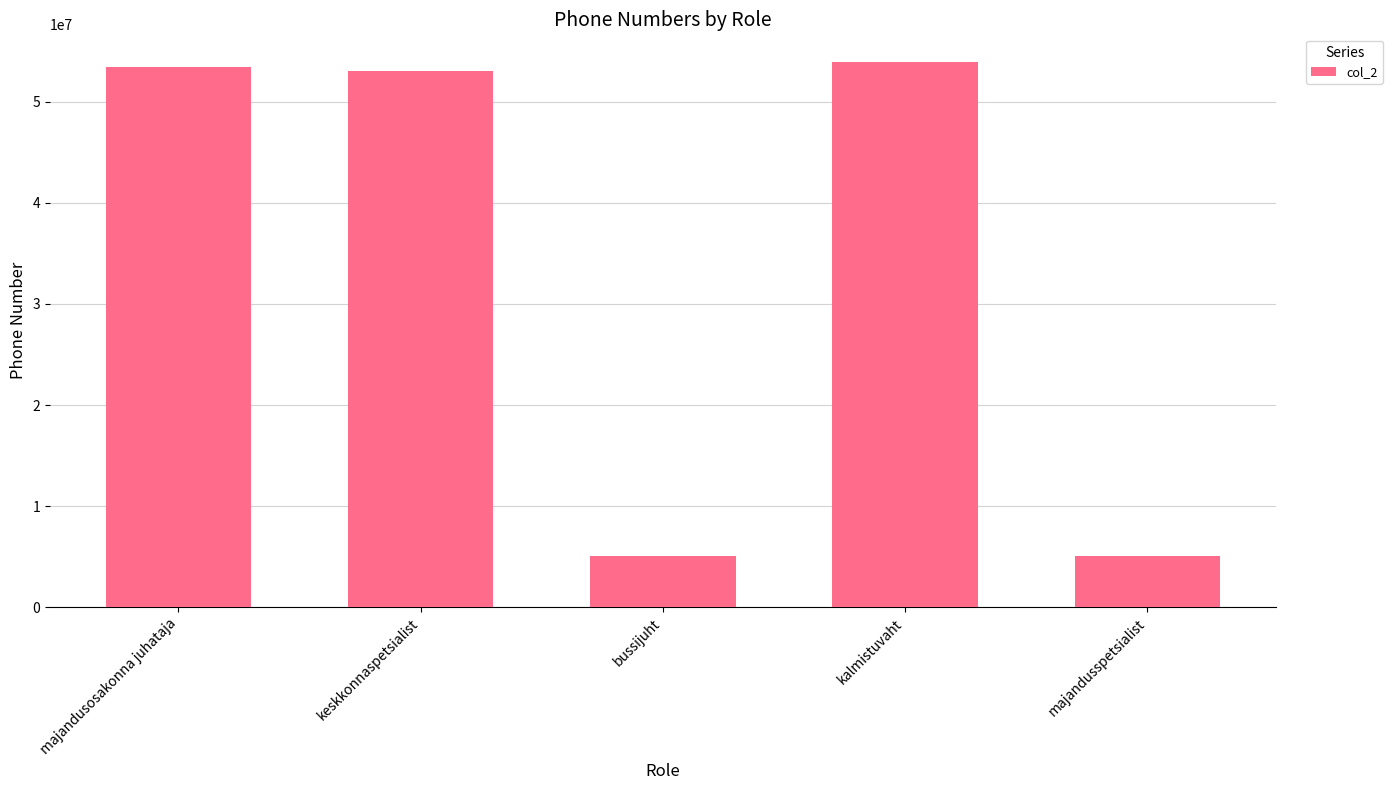

What is the minimum value shown in the chart?

5040271